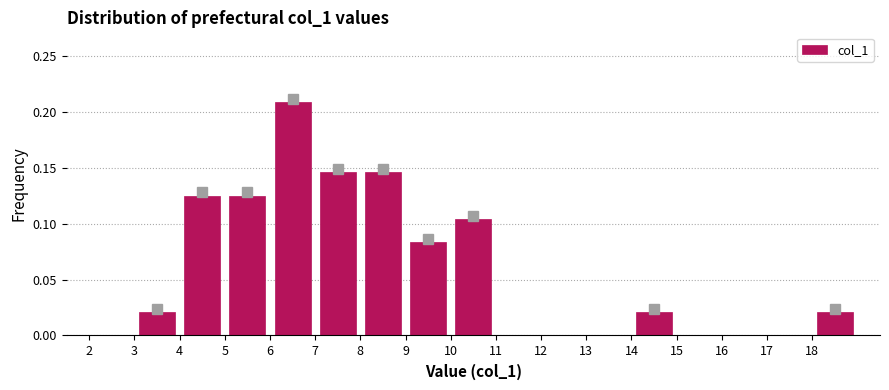

How tall is the bar that spans 7 to 8 on the x-axis? The values are not printed on the chart, so give them approximately, as read against the axis.

0.145